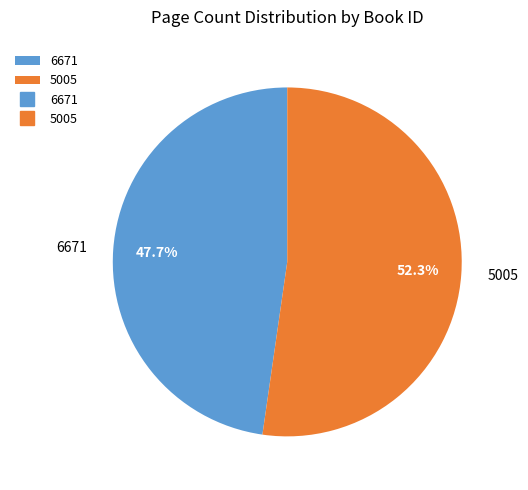

Rank the categories by value from highest to lowest.

5005, 6671